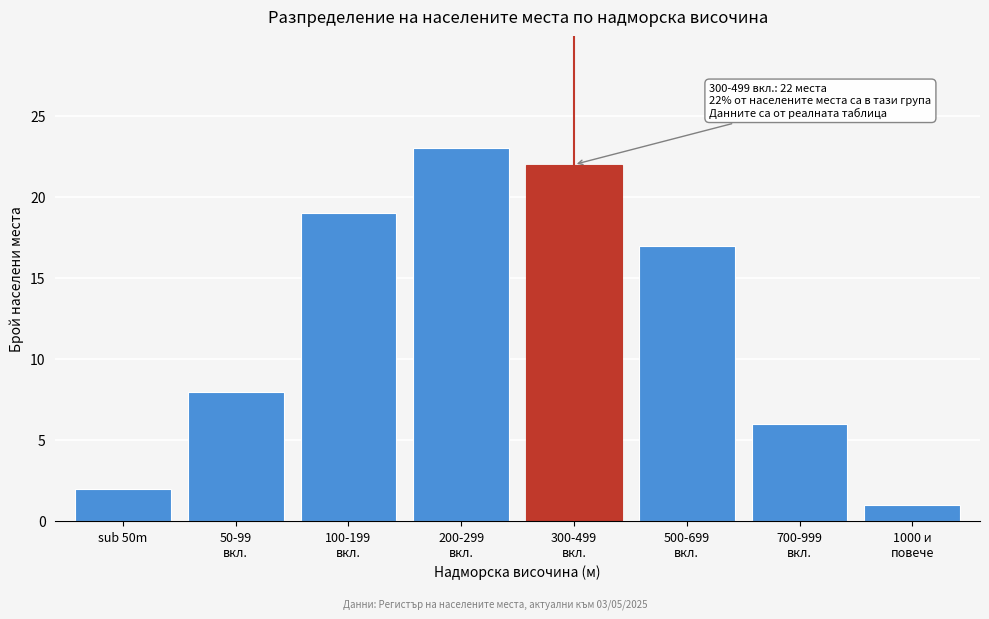

Reading left to right, what are all the values shown in this chart?

2	8	19	23	22	17	6	1